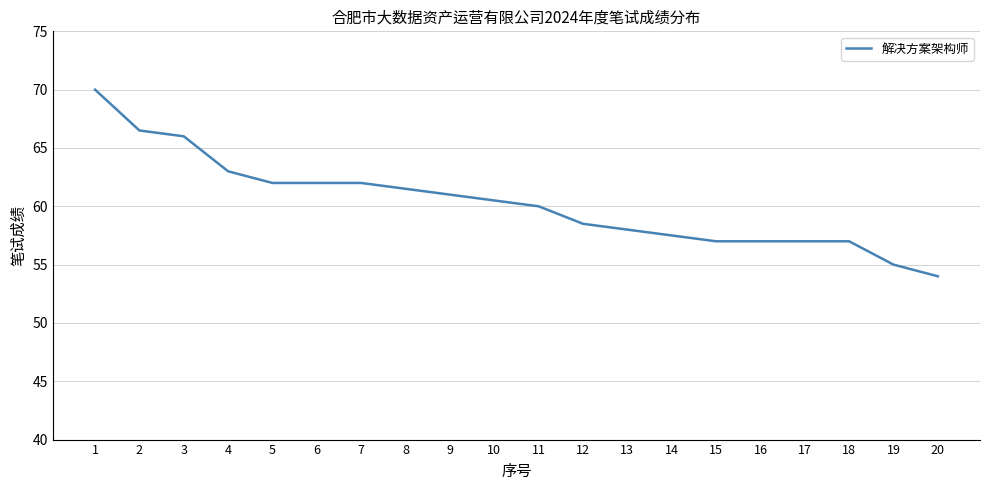

Approximately how many times larger is the value at 13 compared to 12?

1.0